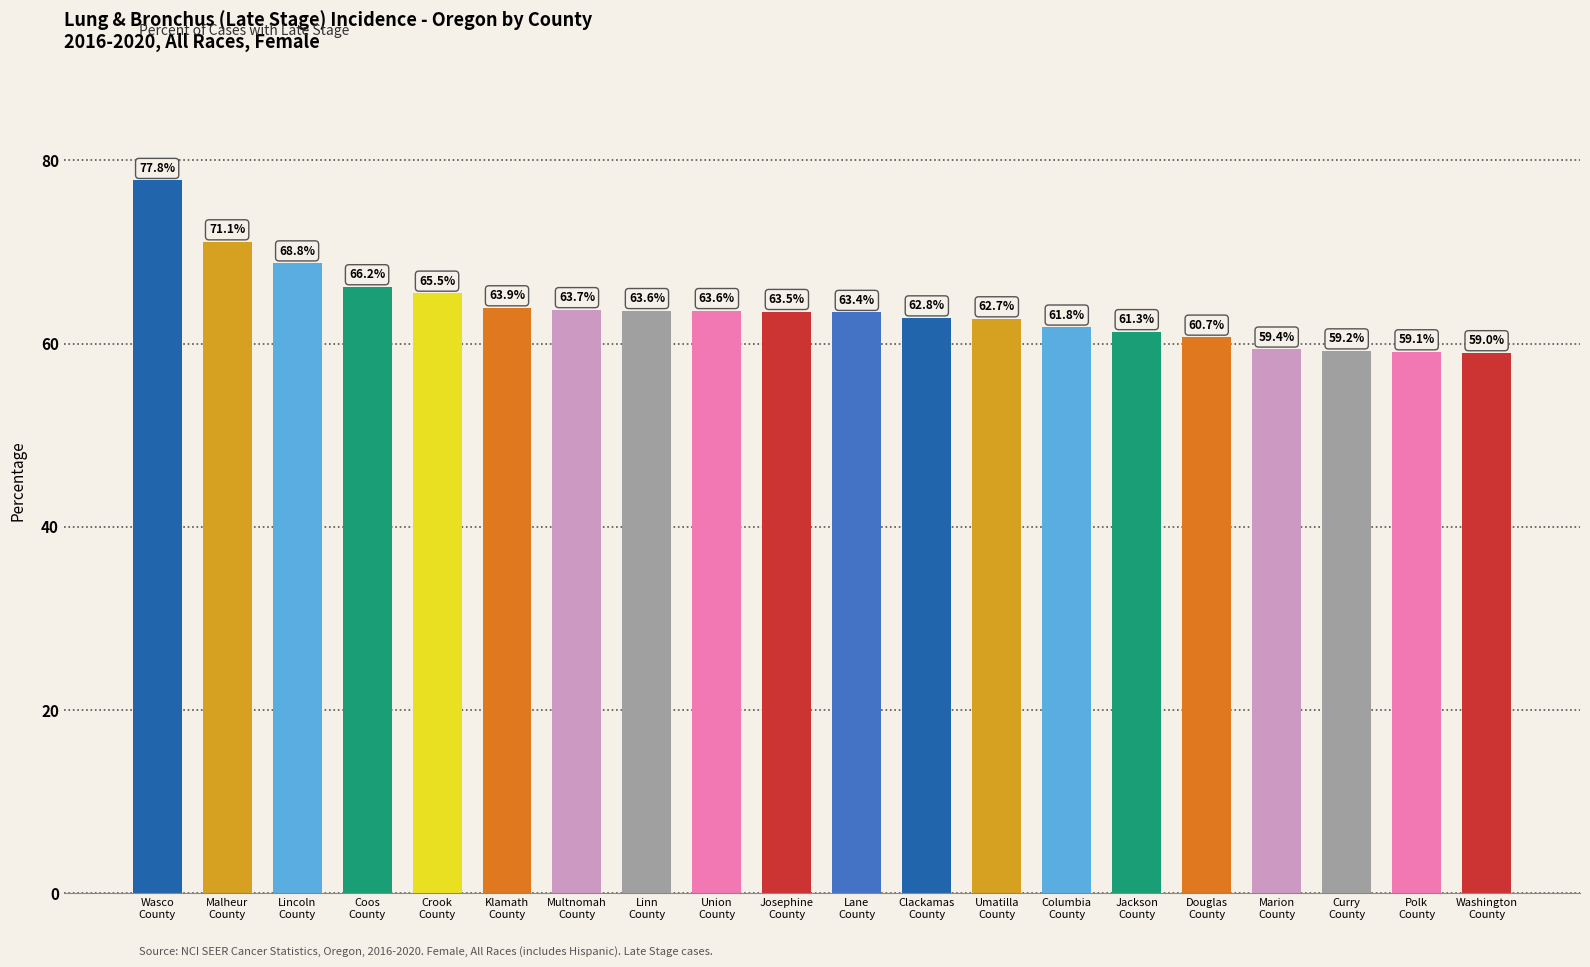

The value at Linn
County is 105.0. True or false?

False